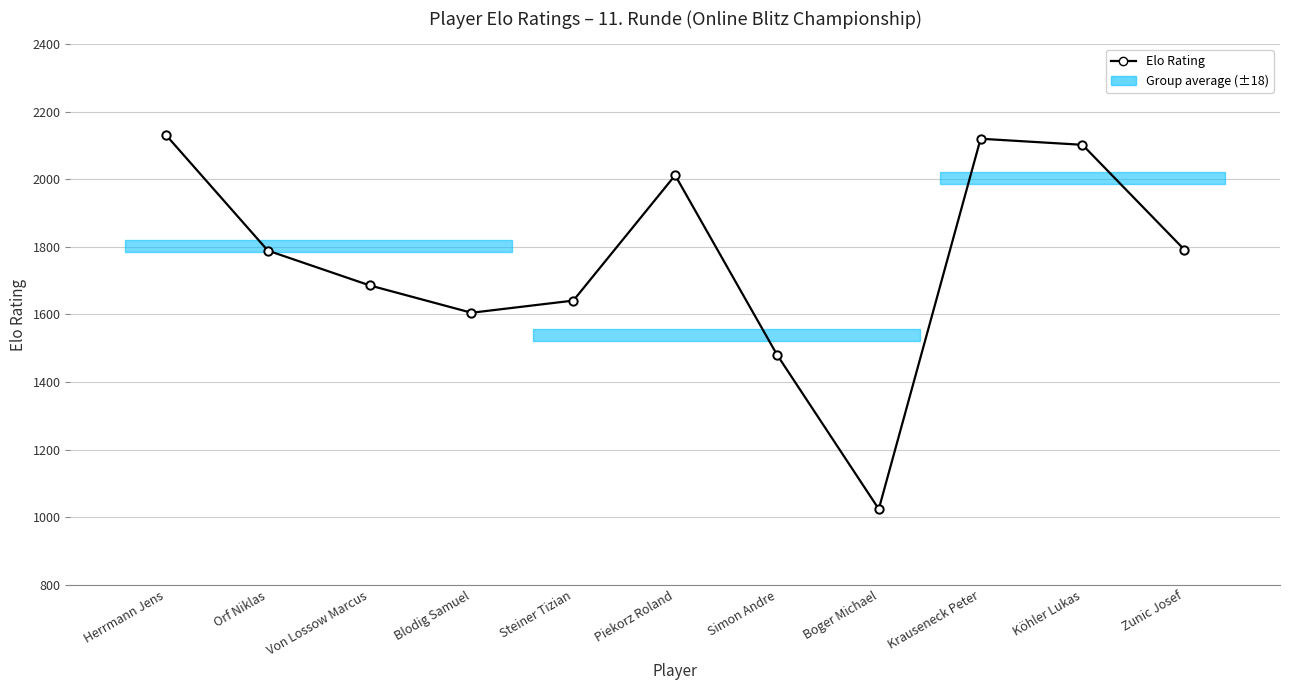

At which label does the data first exceed 1789?

Herrmann Jens